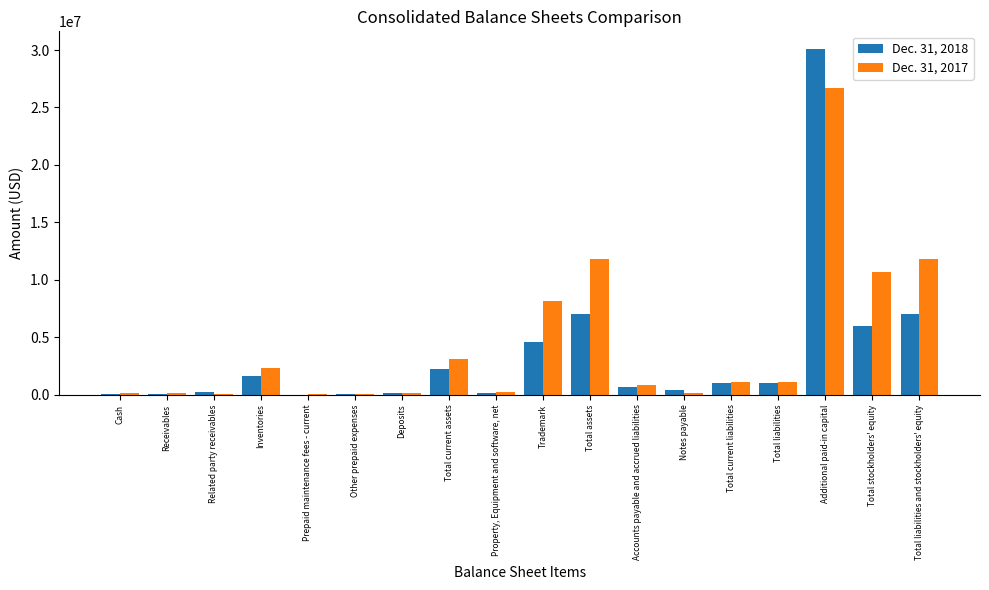

Is the value of Dec. 31, 2017 at Other prepaid expenses greater than the value of Dec. 31, 2018 at Total stockholders' equity?

No